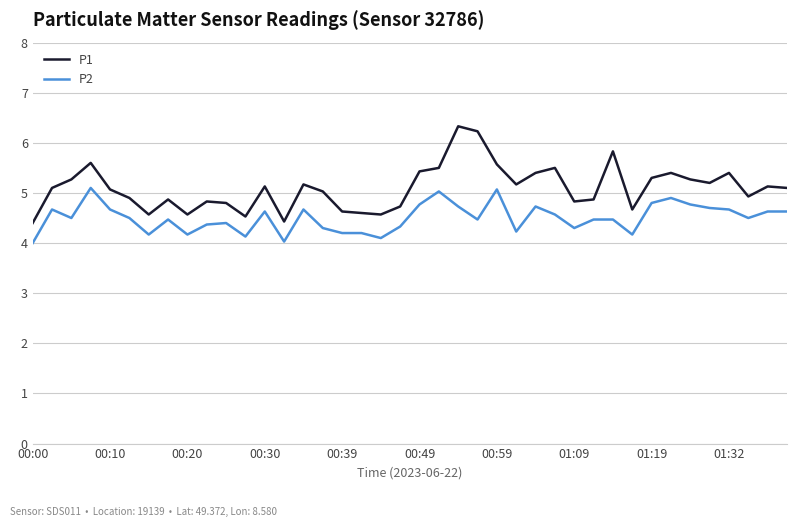

Which series has the widest spread of values?

P1